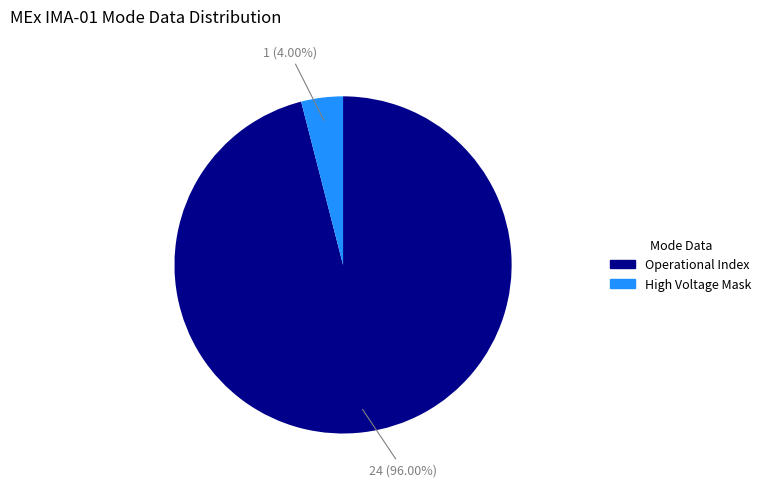

How many segments does this pie chart have?

2